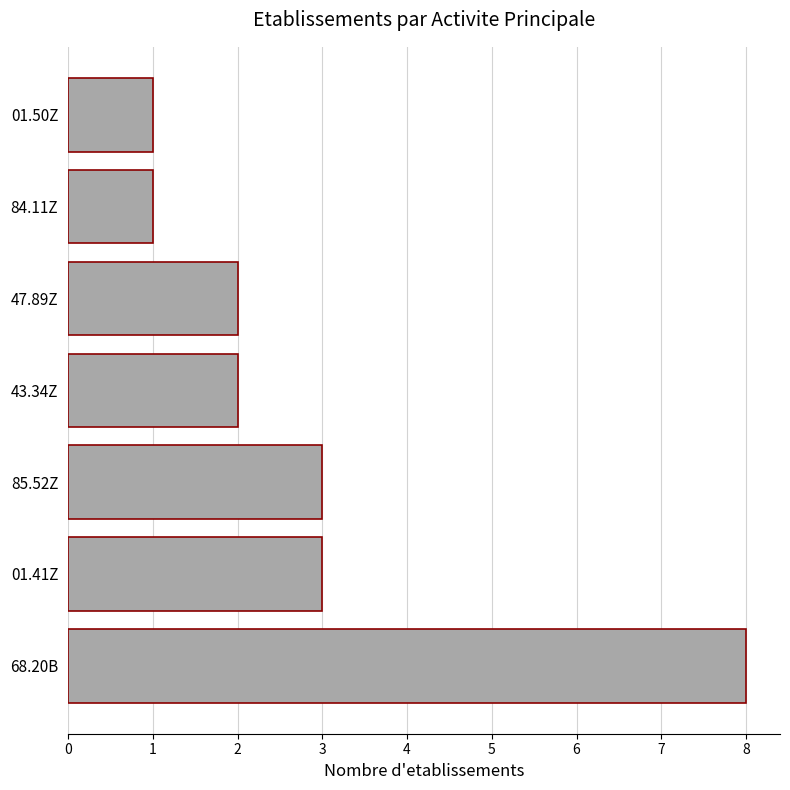

Which has a higher value, 47.89Z or 68.20B?

68.20B